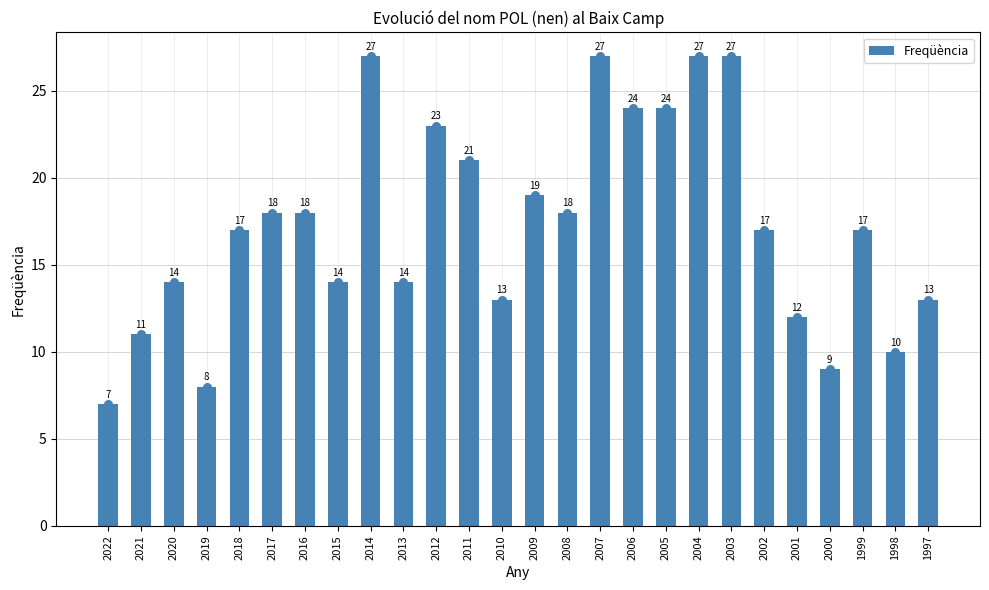

Between 2020 and 2002, which is larger?

2002